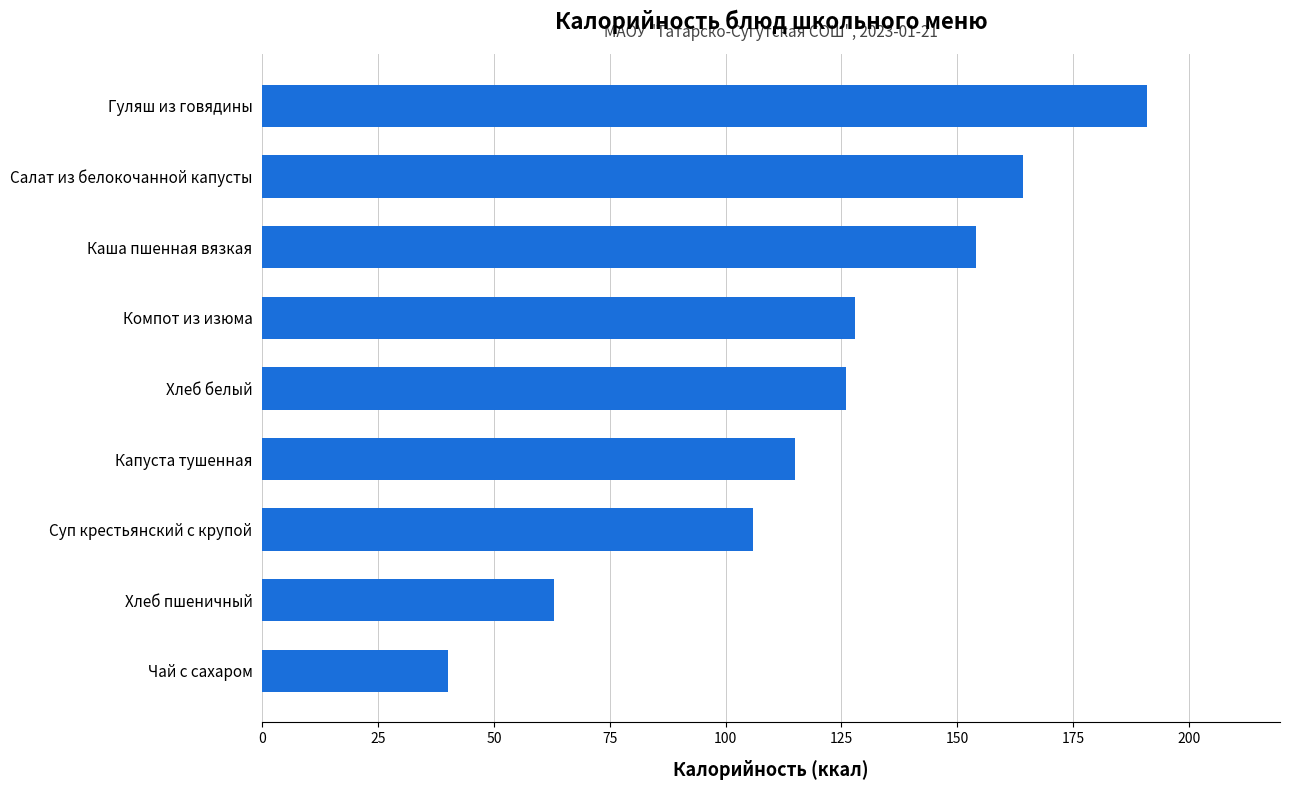

How many categories are shown in the chart?

9